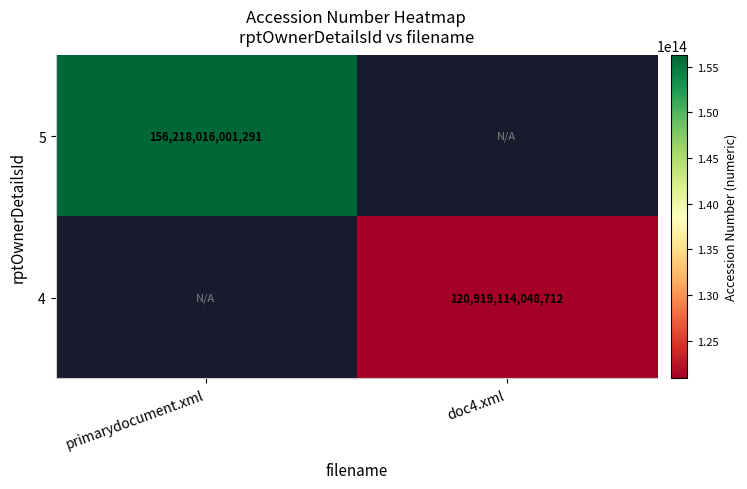

What is the greatest value displayed?

156218016001291.0